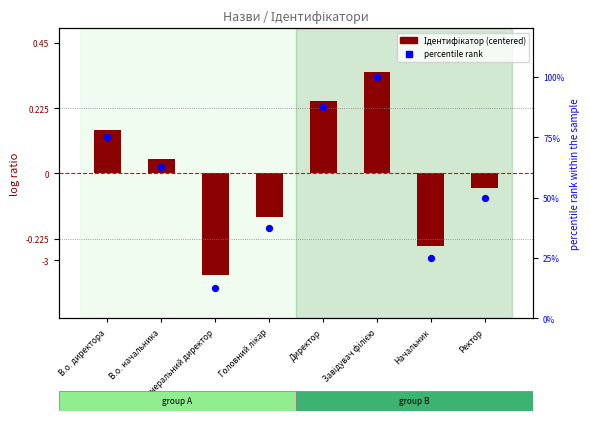

At which category is the sum across all series the highest?

Завідувач філією